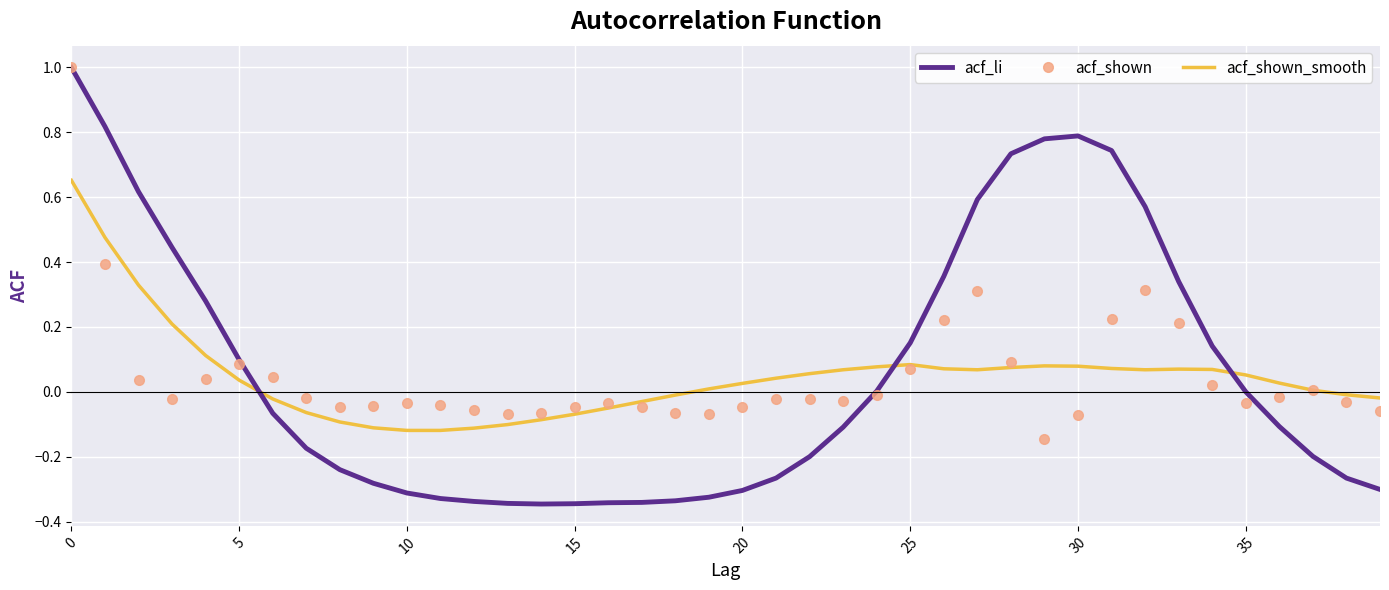

What is the sum of all acf_shown values?

1.9